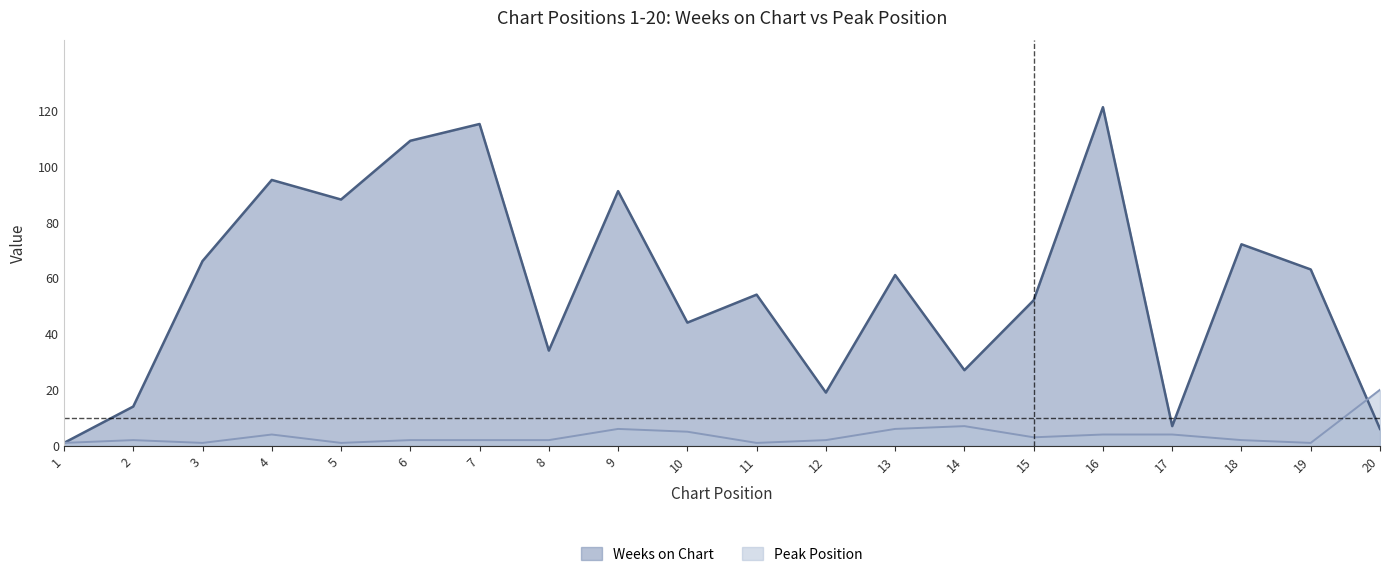

Where does the Weeks on Chart series first go above 61?

3